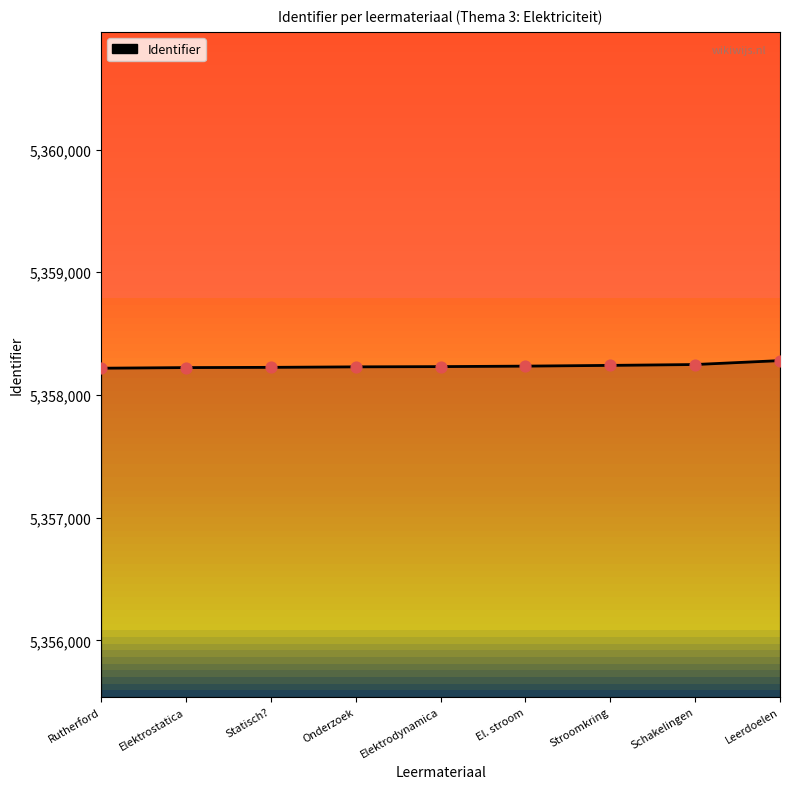

What is the ratio of the value at El. stroom to the value at Statisch??

1.0